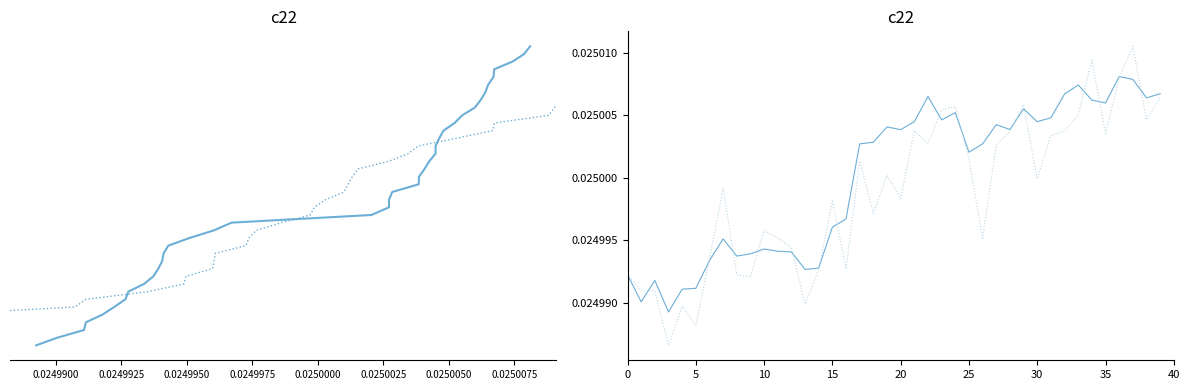

True or false: pressure_noisy has more than 0 interior local peaks.

True